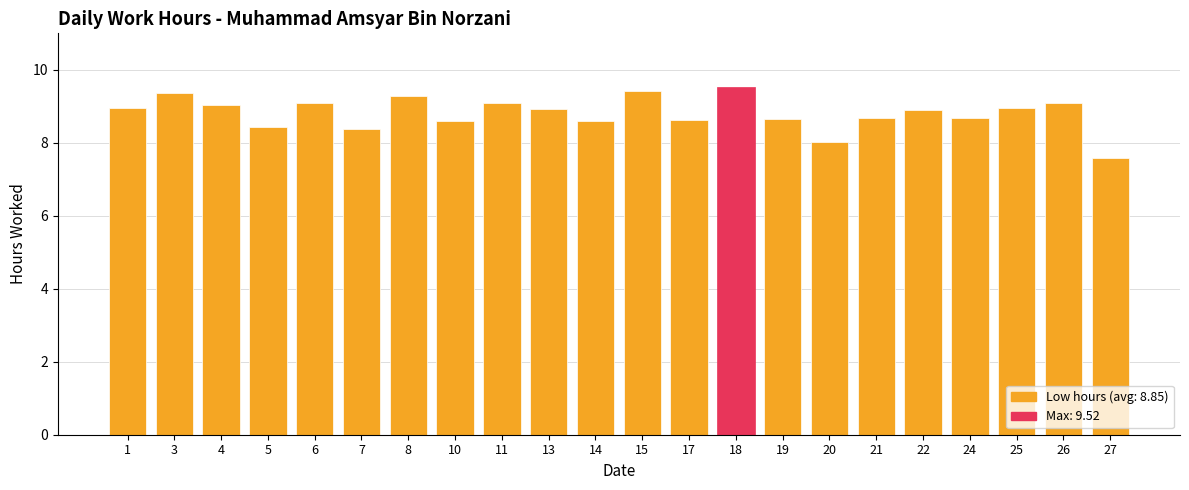

What is the difference between the values at 19 and 25?

0.3